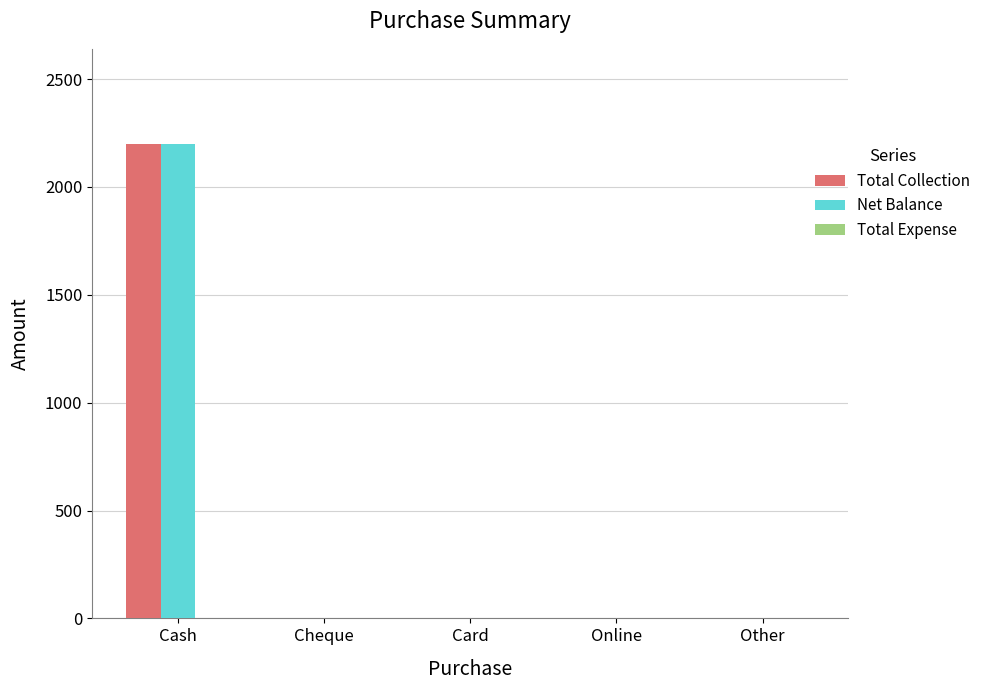

At which category does the chart reach its peak across all series?

Cash